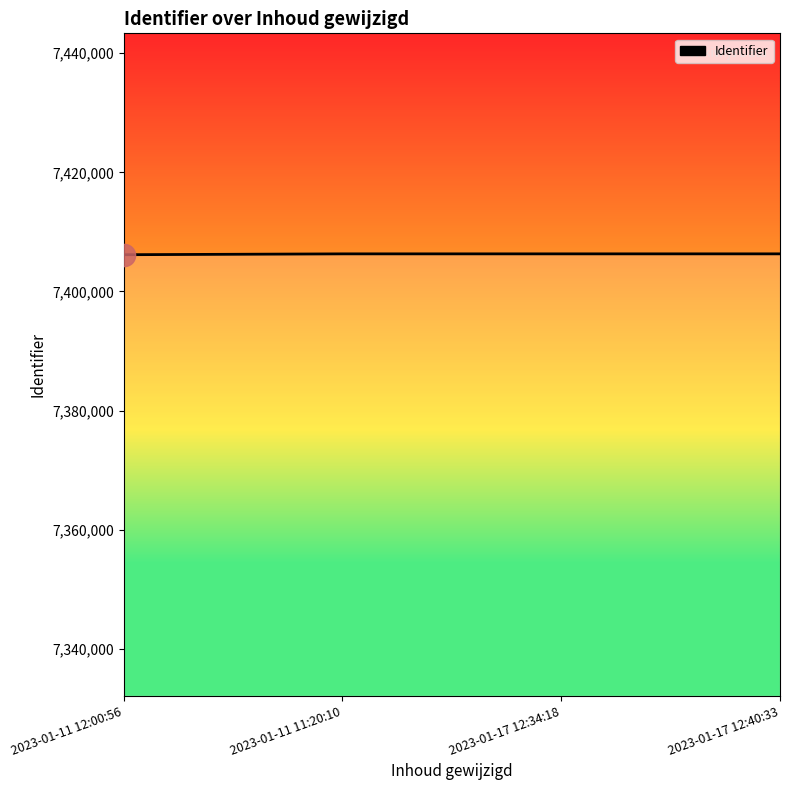

Is it true that the value at 2023-01-17 12:34:18 is 10953147?

False